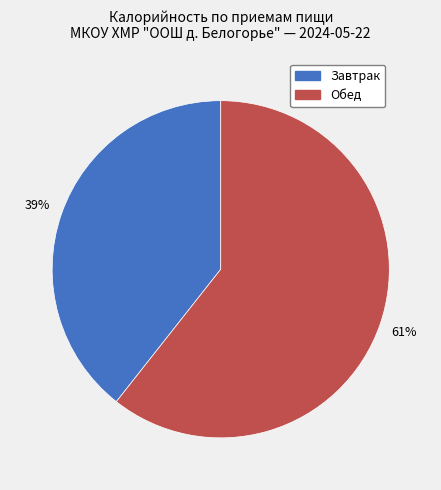

Is there any slice that represents more than half of the pie?

Yes